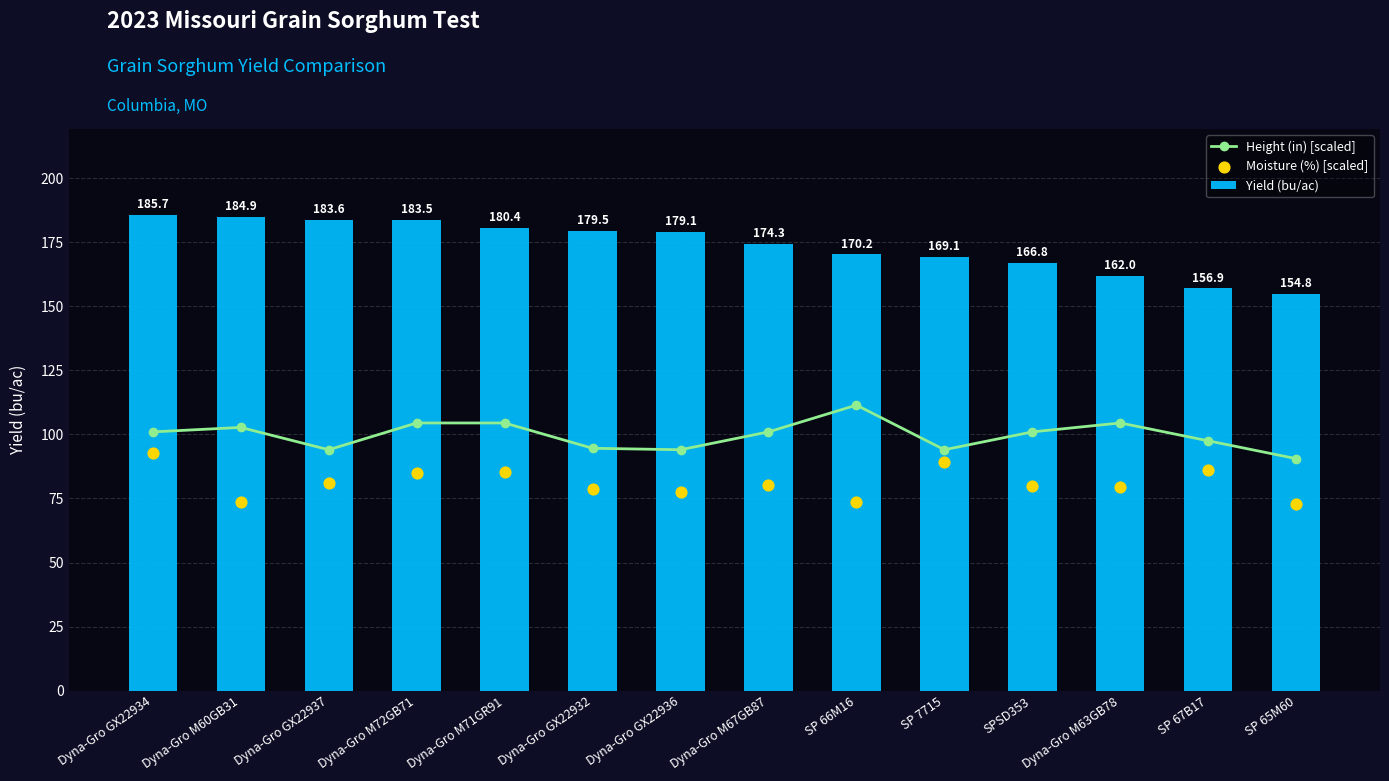

Is the value of Height (in) [scaled] at Dyna-Gro M72GB71 greater than the value of Yield (bu/ac) at SP 66M16?

No